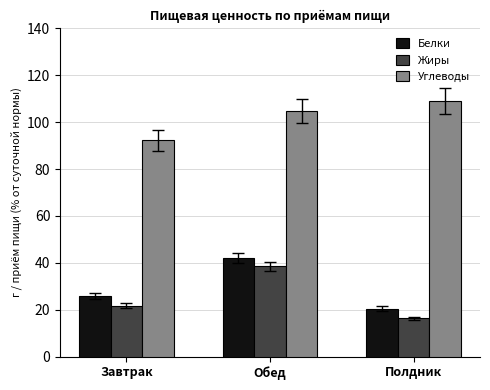

What is the total value across all series at Завтрак?

139.9